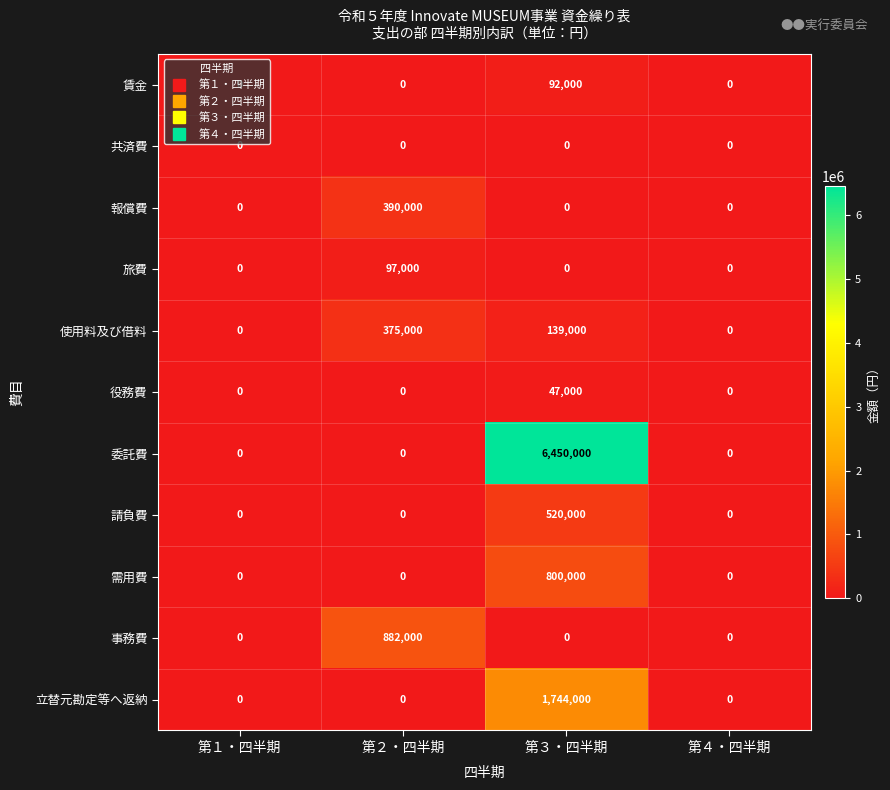

What is the difference between the maximum and minimum values in the 賃金 series?

92000